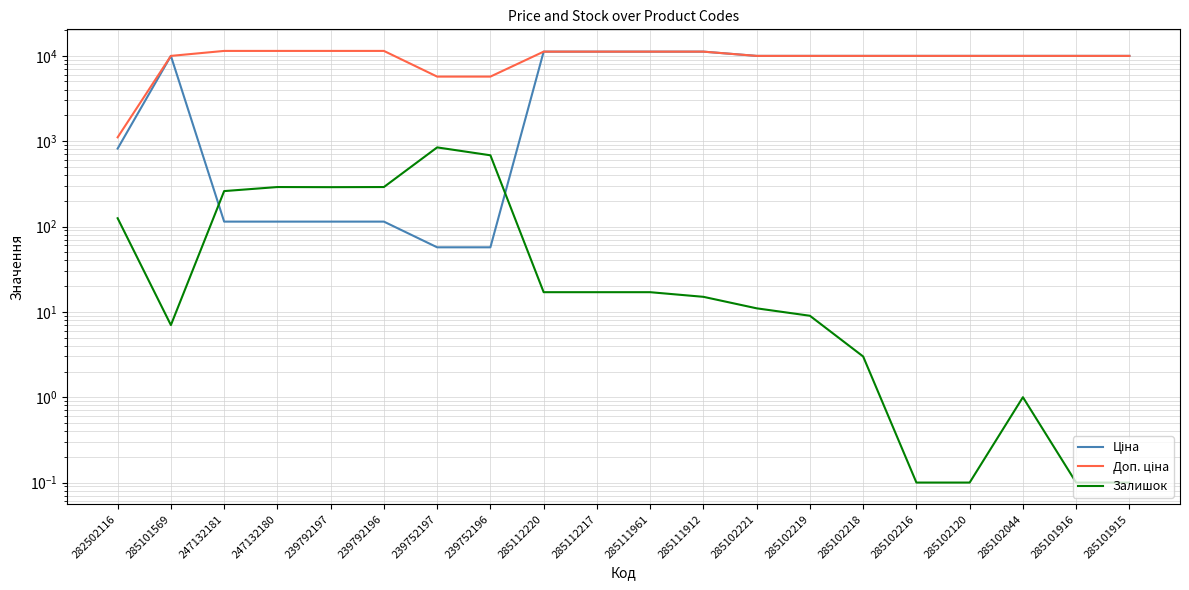

Which series changed the most between 285112220 and 285101915?

Ціна